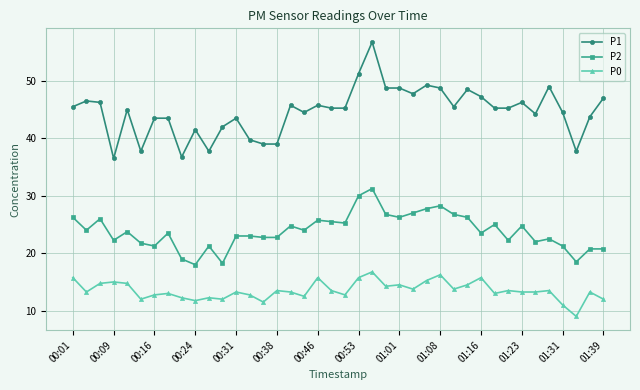

Rank the series by their maximum value, from lowest to highest.

P0, P2, P1